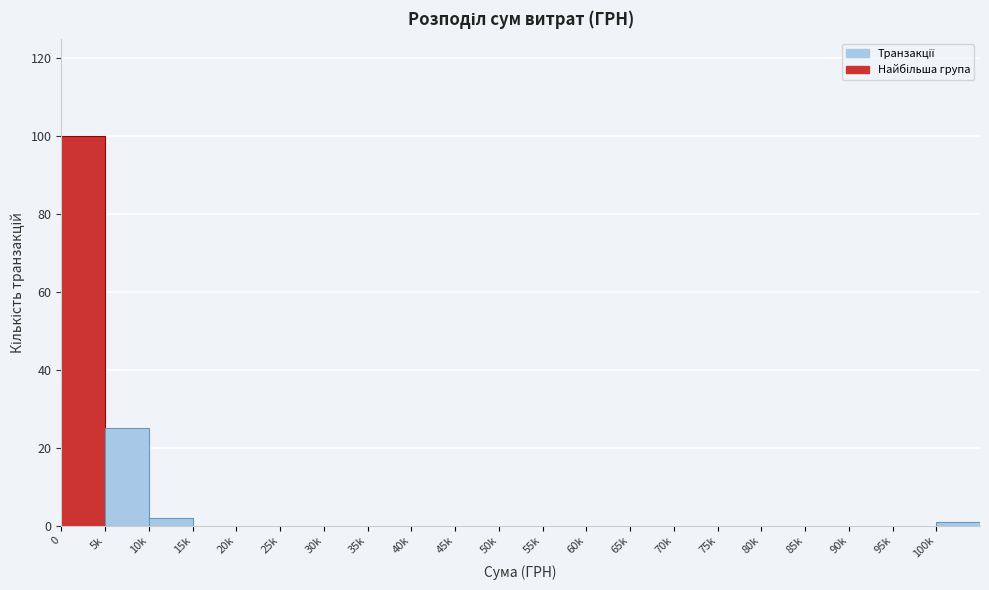

Reading left to right, transcribe all the data shown in this chart.

0=100	5k=25	10k=2	15k=0	20k=0	25k=0	30k=0	35k=0	40k=0	45k=0	50k=0	55k=0	60k=0	65k=0	70k=0	75k=0	80k=0	85k=0	90k=0	95k=0	100k=1